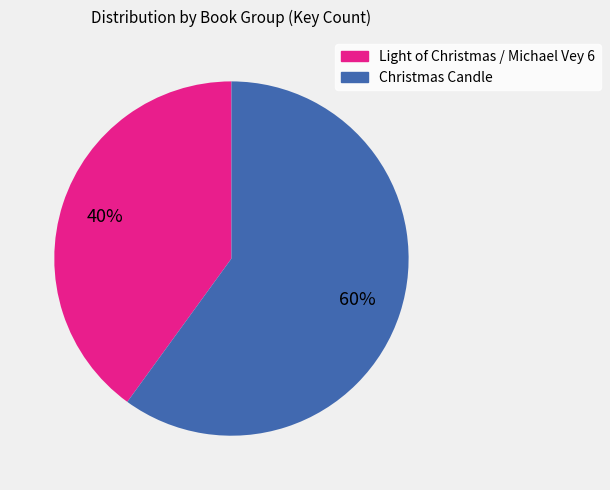

Approximately how many times larger is the value at Light of Christmas / Michael Vey 6 compared to Christmas Candle?

0.7